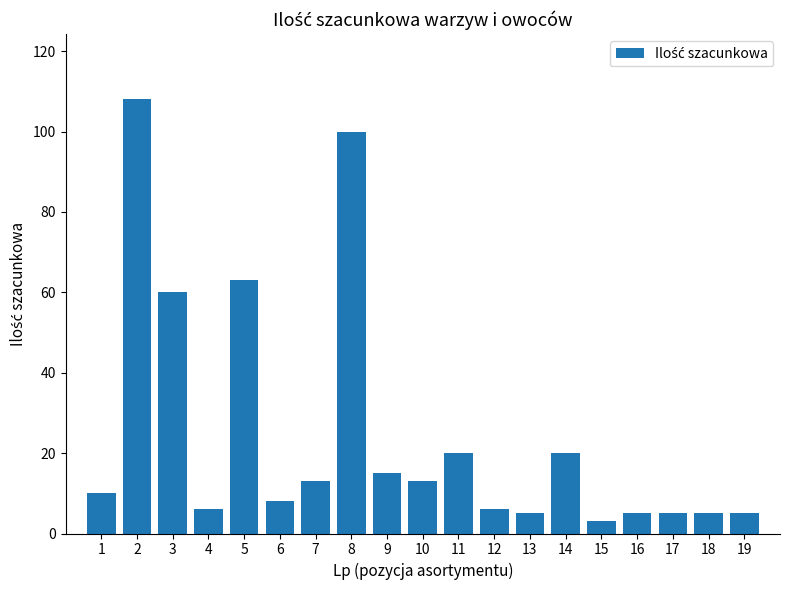

What is the average value?

25